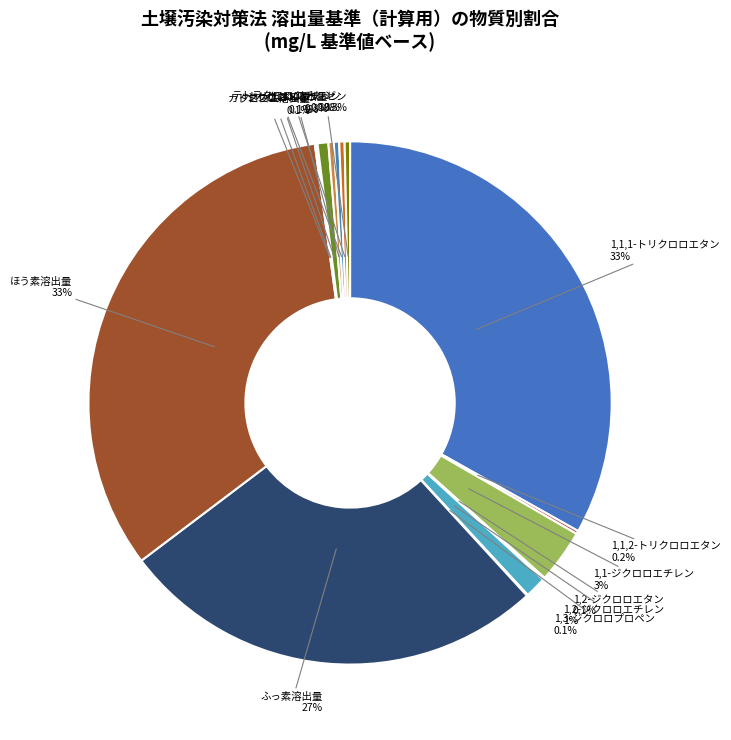

How much of the chart is everything except ベンゼン?

99.7%